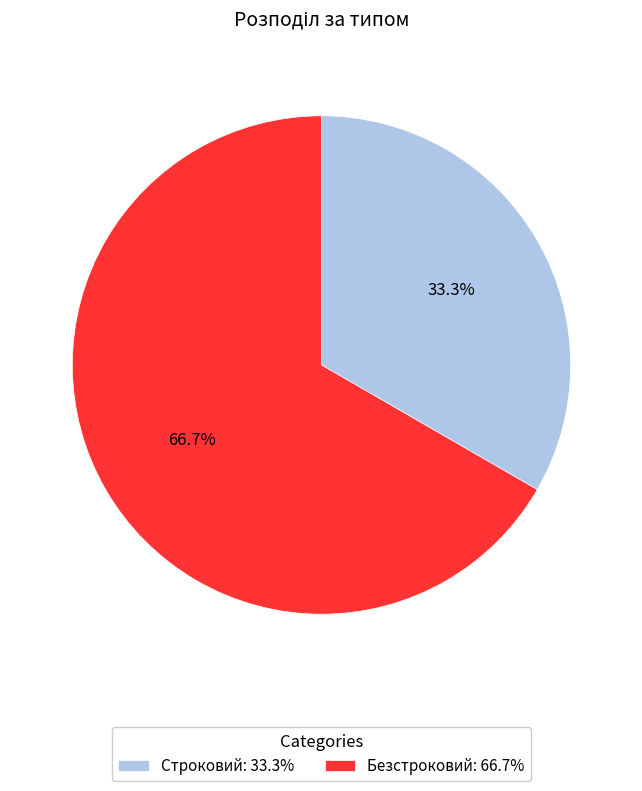

Which slice is the smallest?

Строковий